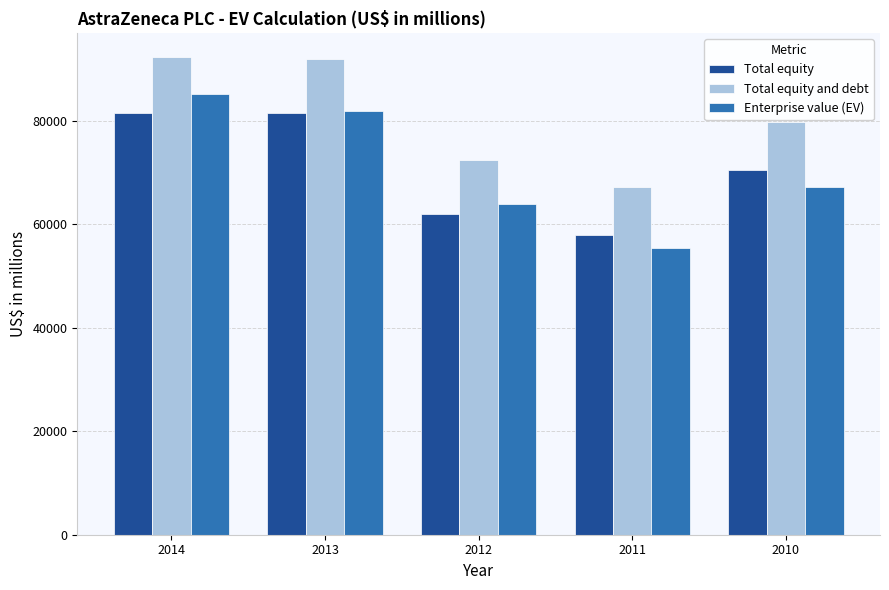

Rank the series by their maximum value, from highest to lowest.

Total equity and debt, Enterprise value (EV), Total equity